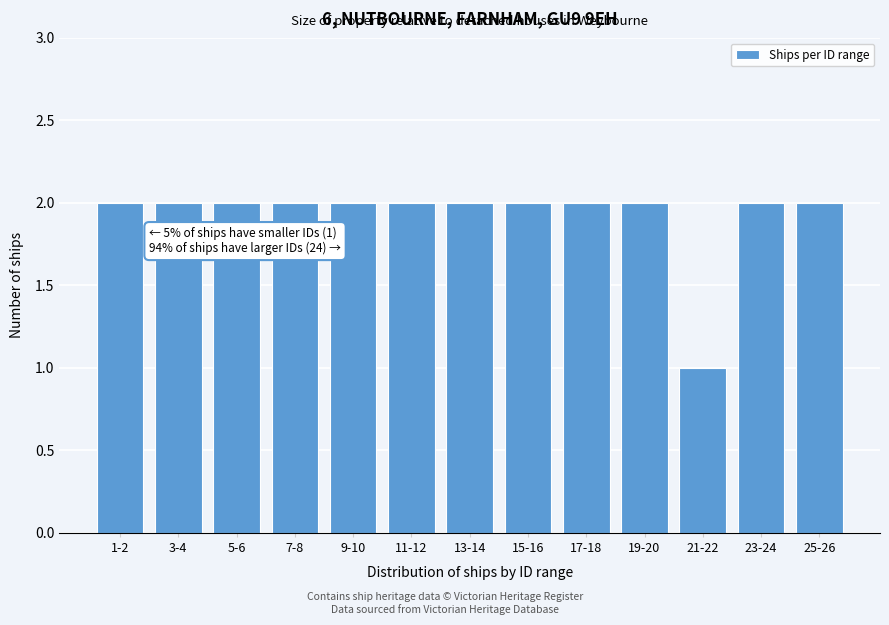

Reading right to left, list all the values displayed in this chart.

25-26=2	23-24=2	21-22=1	19-20=2	17-18=2	15-16=2	13-14=2	11-12=2	9-10=2	7-8=2	5-6=2	3-4=2	1-2=2